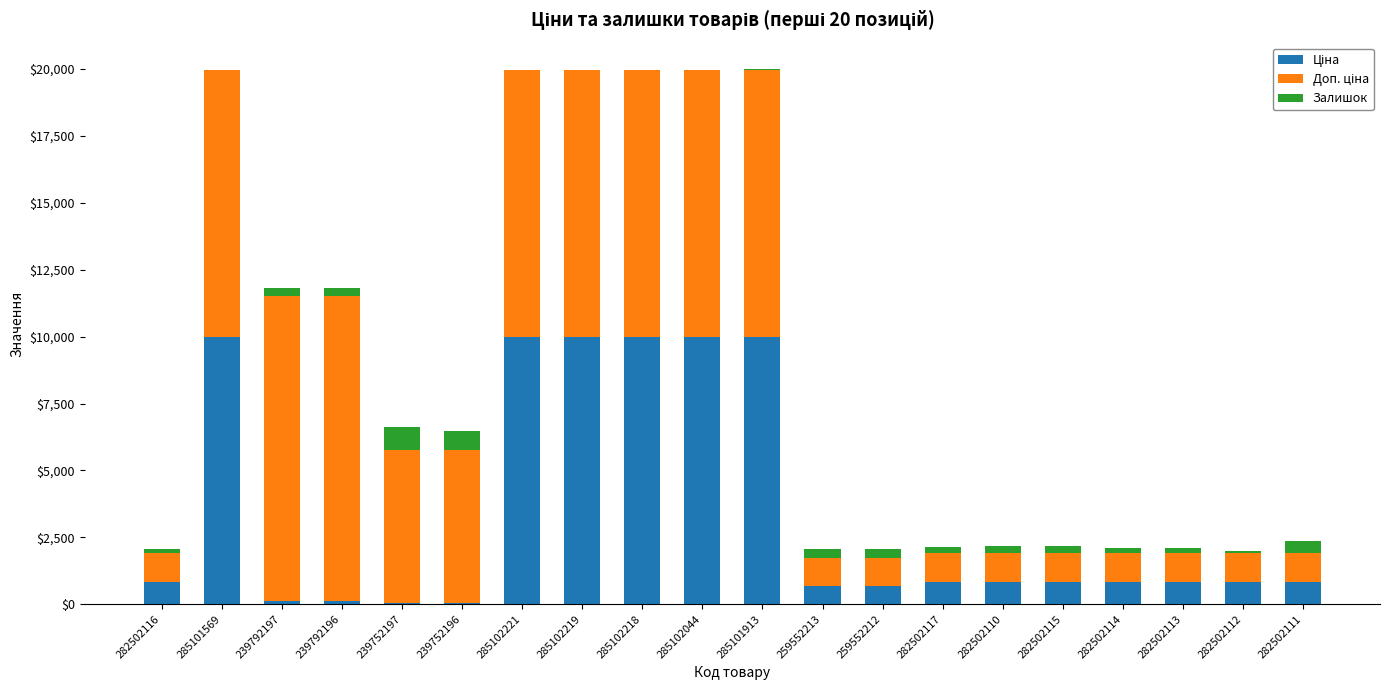

Are the bars grouped side by side (vs. stacked)?

No